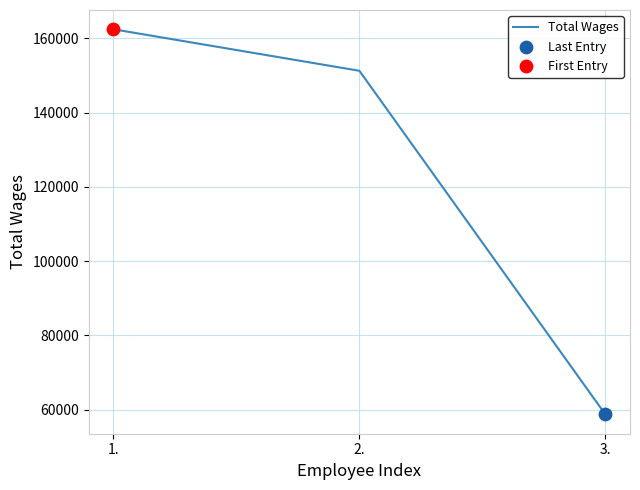

Between 3. and 2., which is larger?

2.